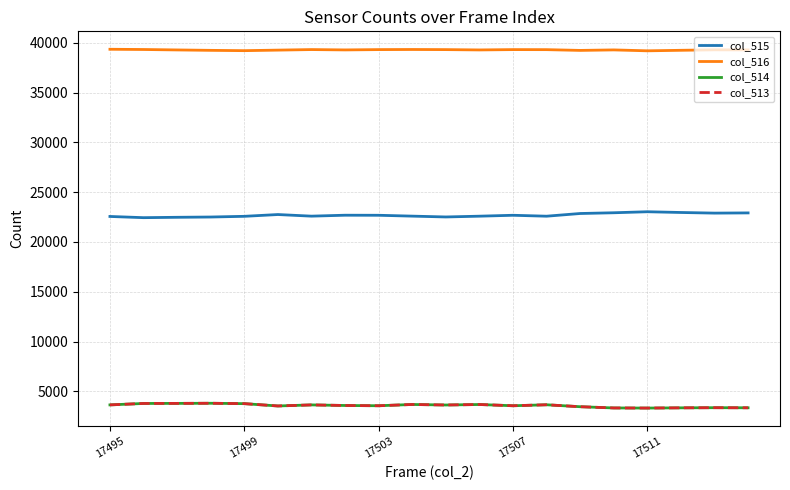

True or false: col_514 and col_516 intersect in this chart.

False